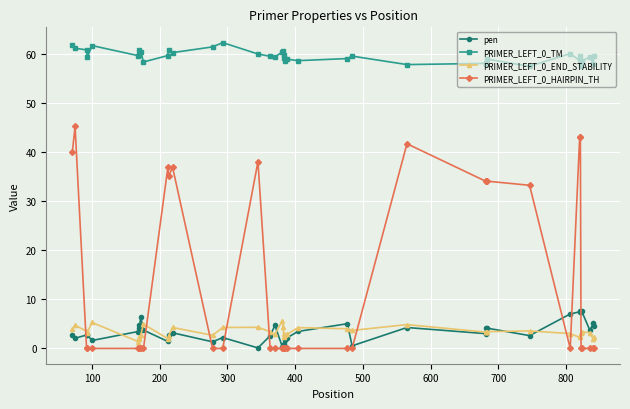

Count the number of data series in this chart.

4